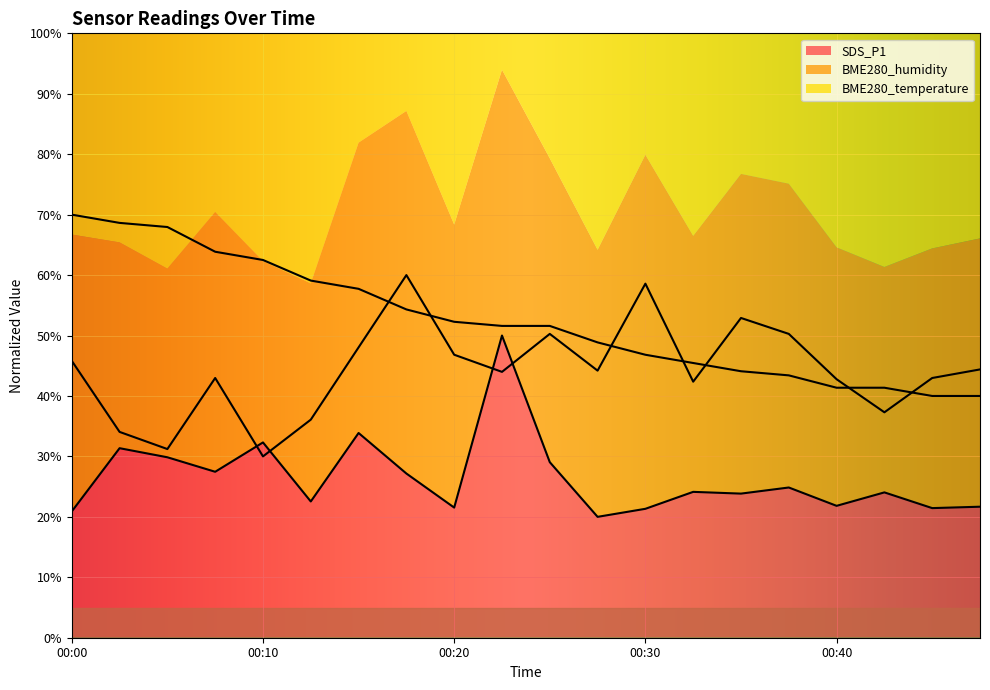

How many values in the BME280_humidity series exceed 44?

10